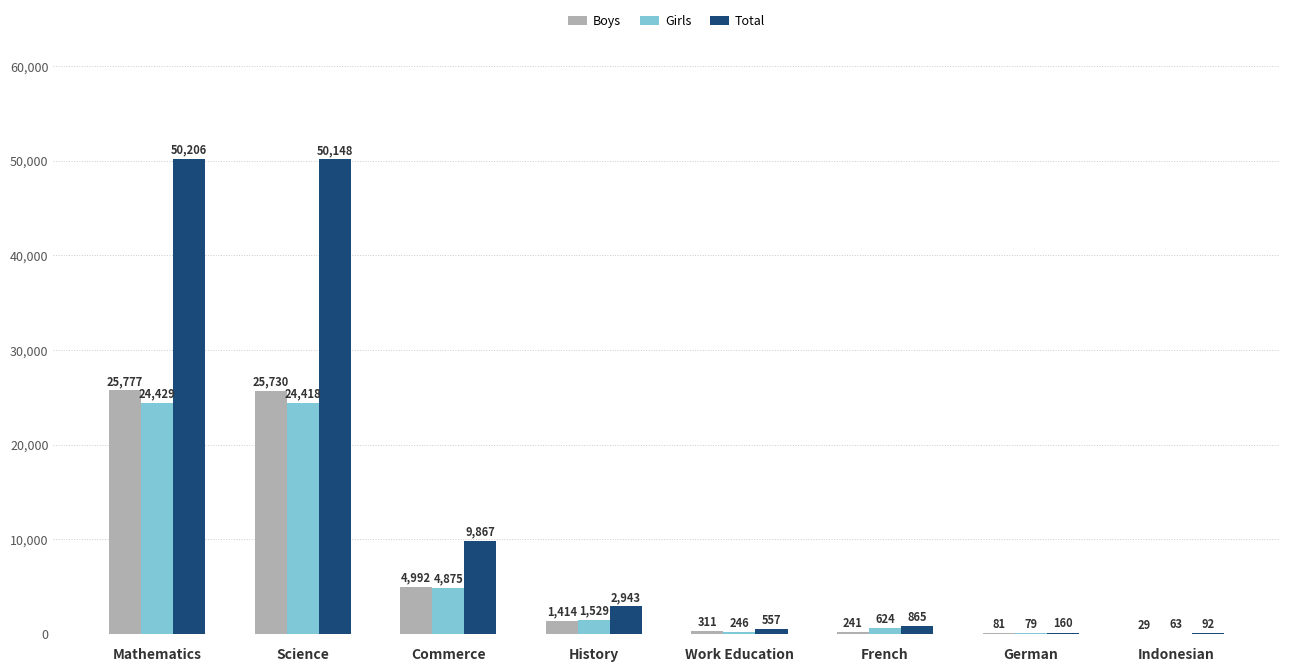

What is the sum of all Boys values?

58575